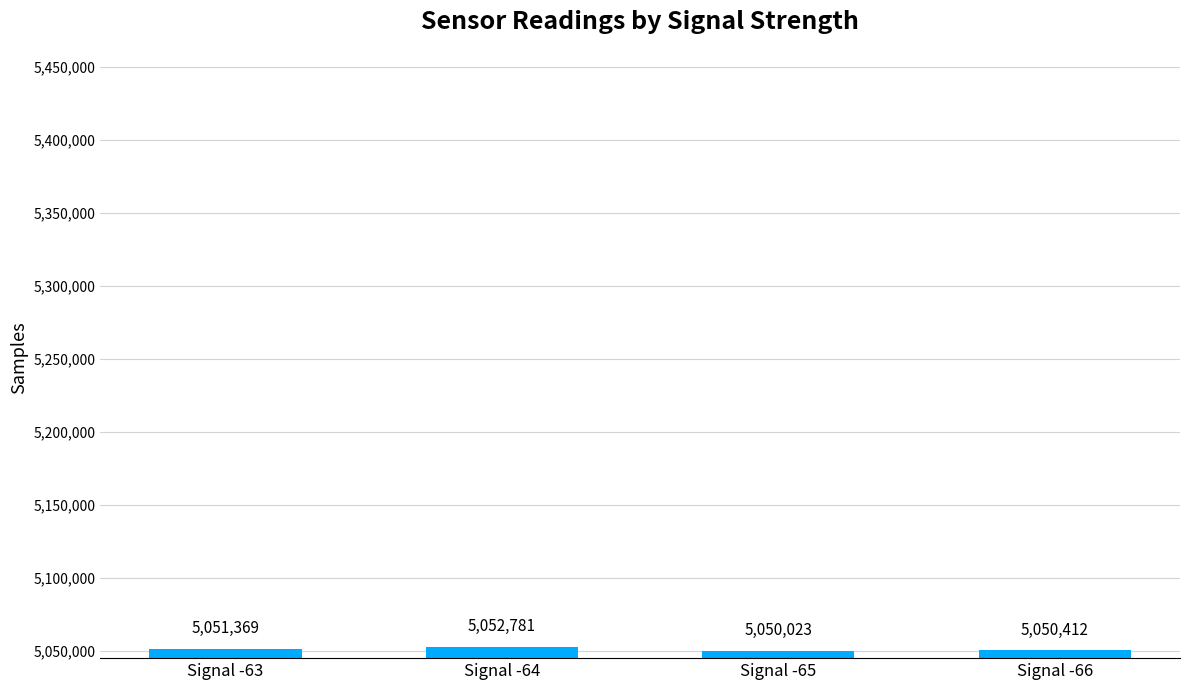

Are the bars horizontal?

No